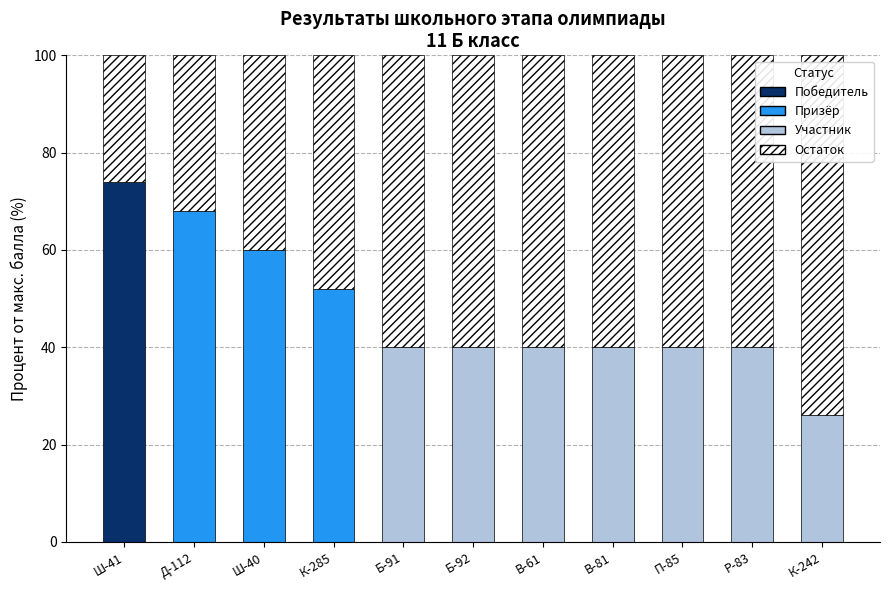

What is the label of the 3rd bar from the left?

Ш-40